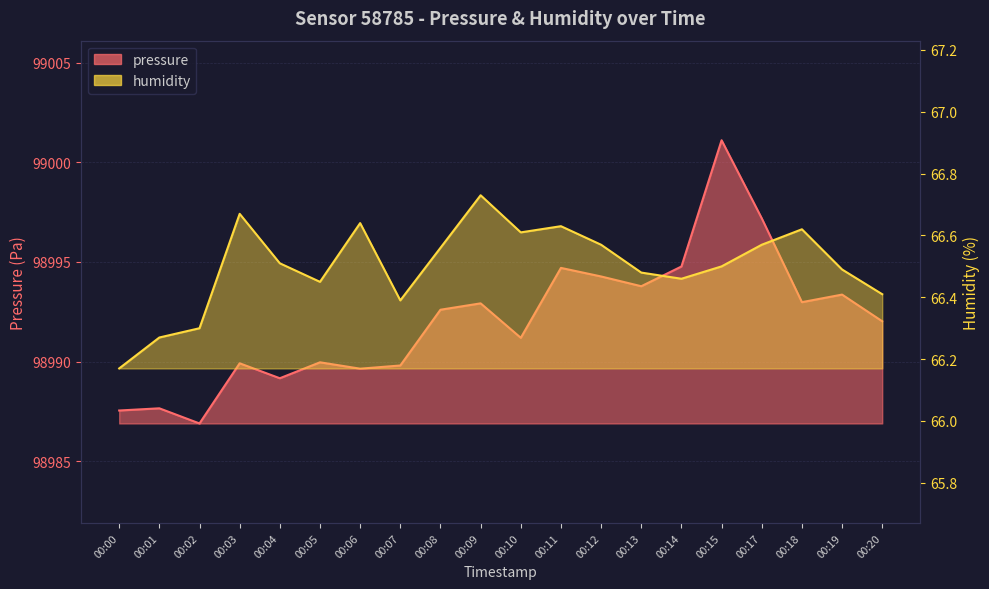

At which label is humidity closest to 66?

00:00